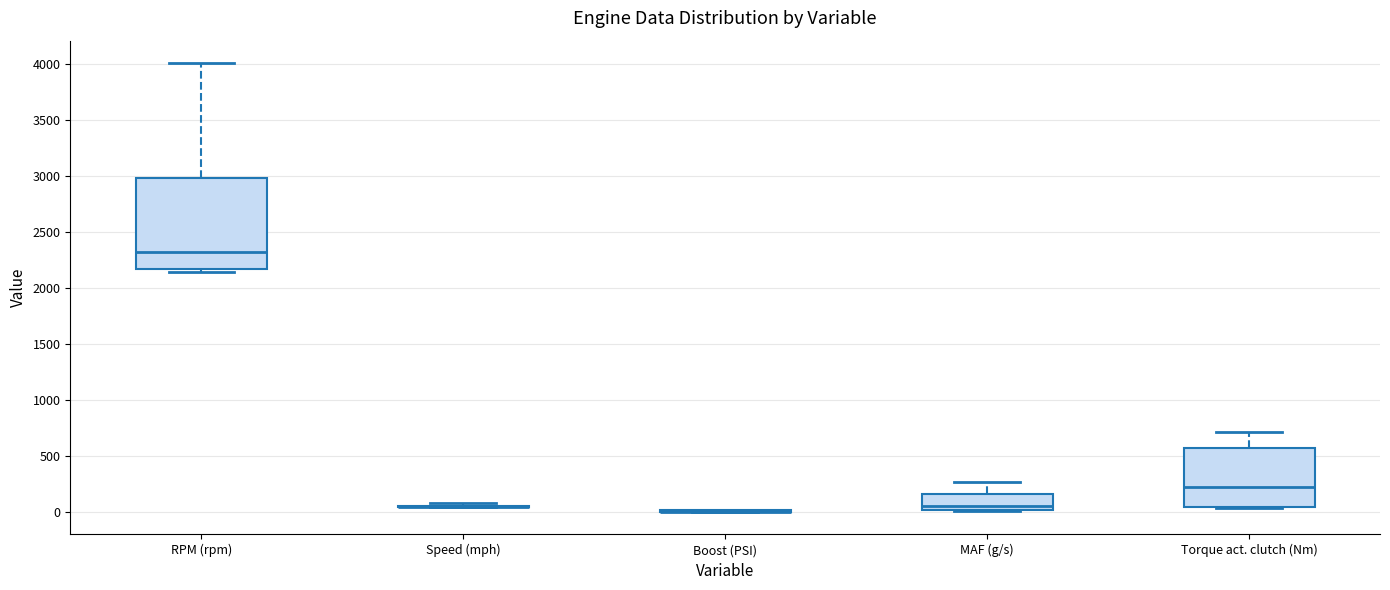

Which box is the tallest, from its lower edge to its upper edge?

RPM (rpm)